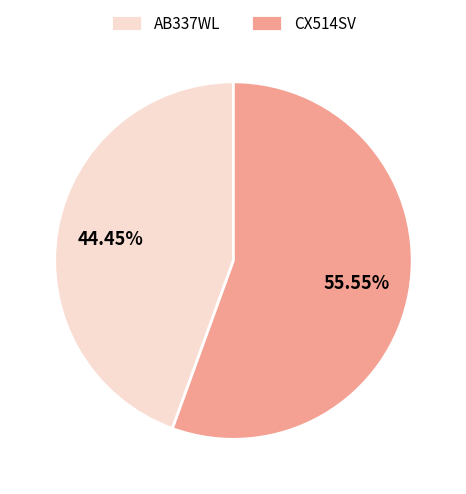

To the nearest percent, what is the difference between the largest and smallest slice percentages?

11%